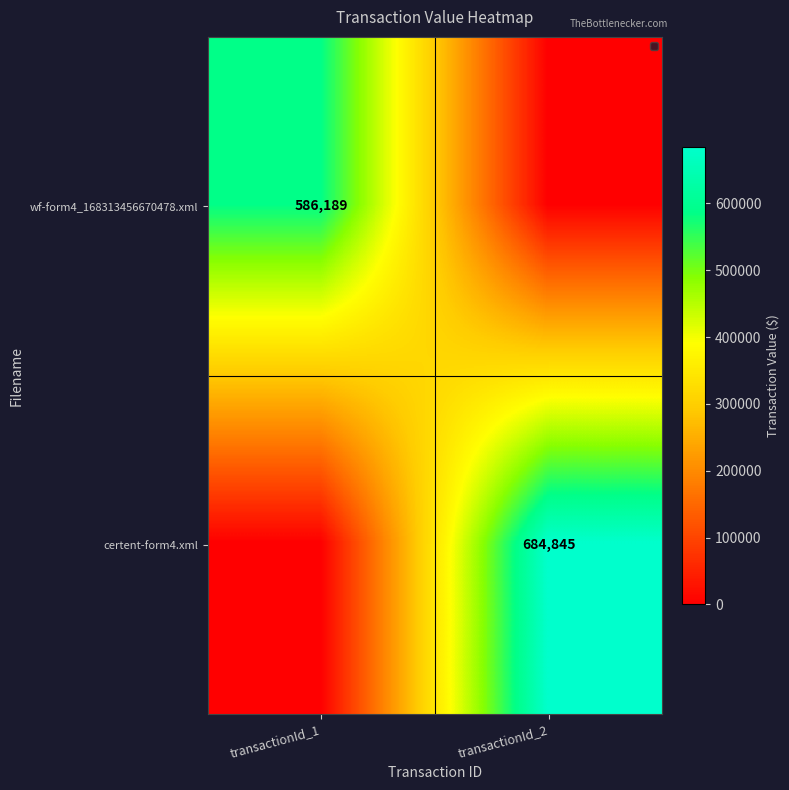

True or false: wf-form4_168313456670478.xml has a value of 121760 at transactionId_1.

False